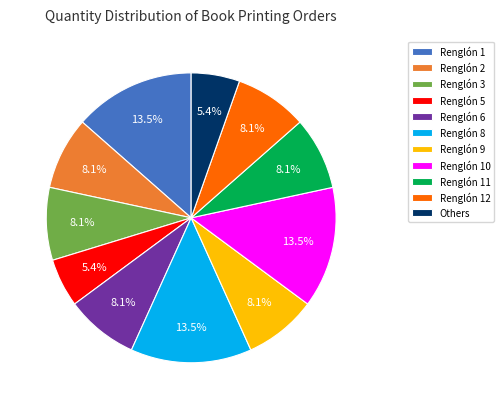

Which has a higher value, Renglón 10 or Renglón 3?

Renglón 10